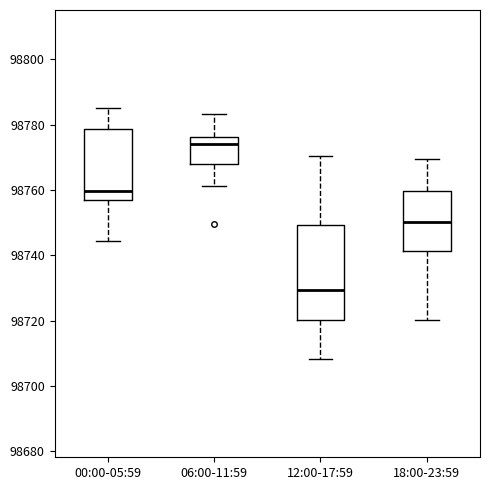

Reading left to right, transcribe this box plot: for each box, give where its median line is, the range the box spans, and where its two whiskers end, as read against the y-axis. The values are not printed on the chart, so give them approximately, as read against the axis.

00:00-05:59: median 98760, box 98756 to 98778, whiskers 98744 to 98786
06:00-11:59: median 98774, box 98768 to 98776, whiskers 98762 to 98784
12:00-17:59: median 98730, box 98720 to 98750, whiskers 98708 to 98770
18:00-23:59: median 98750, box 98742 to 98760, whiskers 98720 to 98770